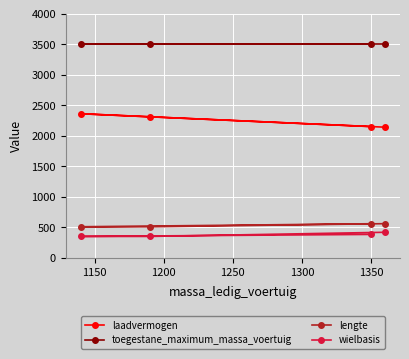

What is the maximum value shown in the chart?

3500